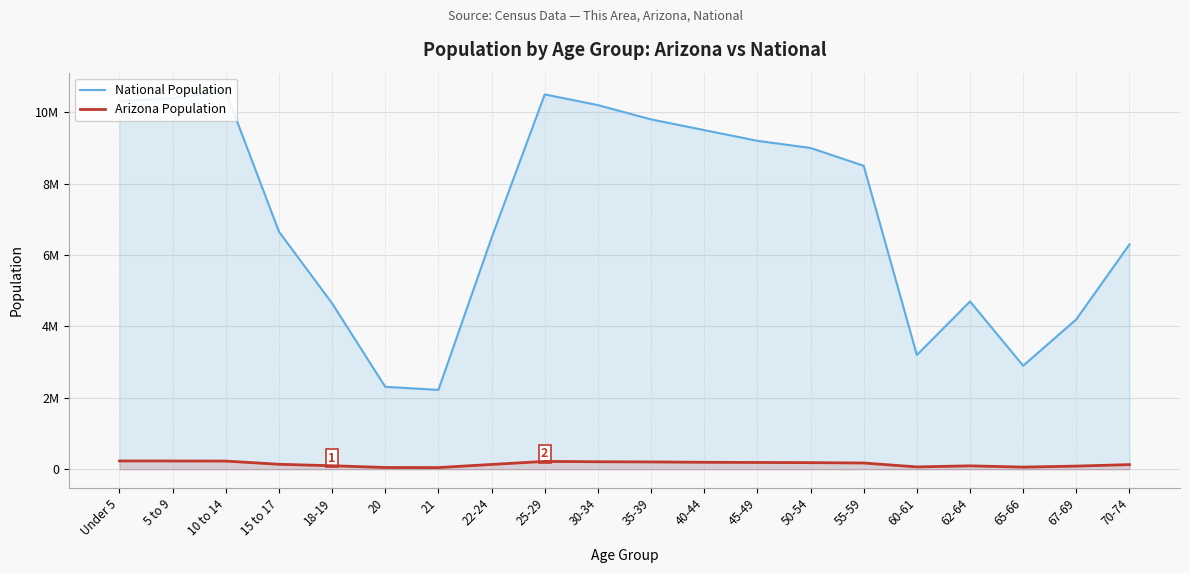

What is the difference between the highest and lowest values at 62-64?

4605000